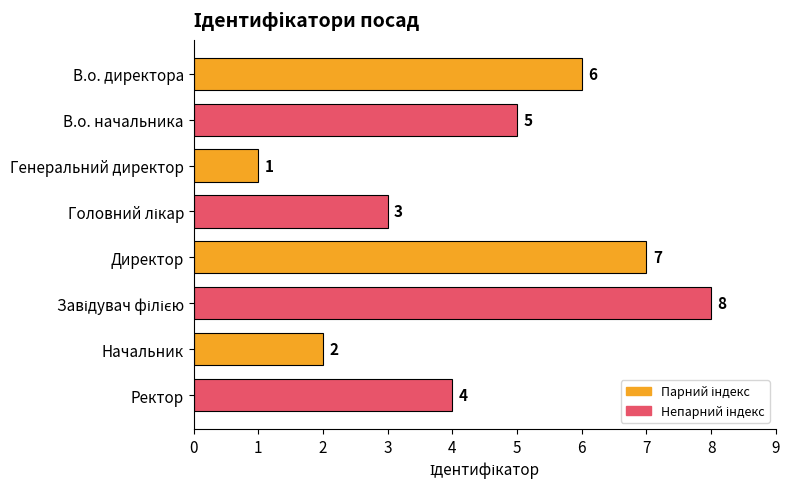

Count the values in the range 3 to 7.

5